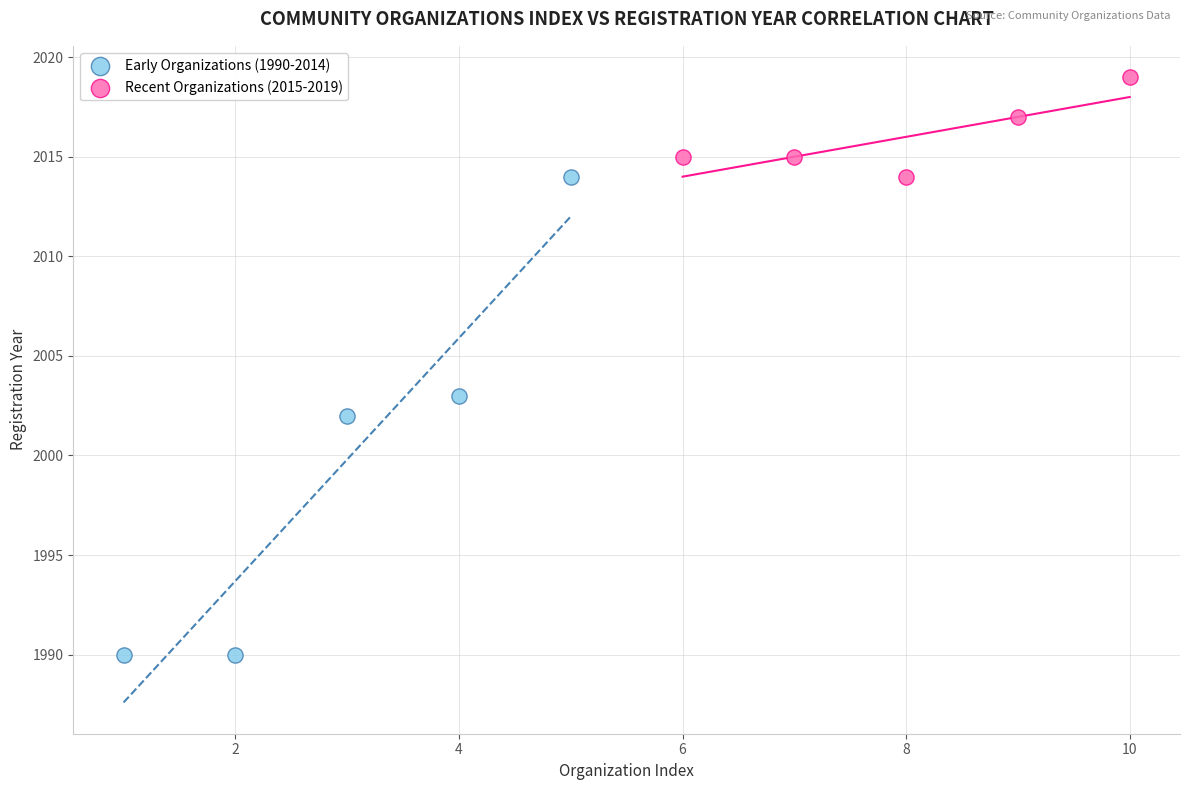

Which series contains the lowest Y value?

Early Organizations (1990-2014)